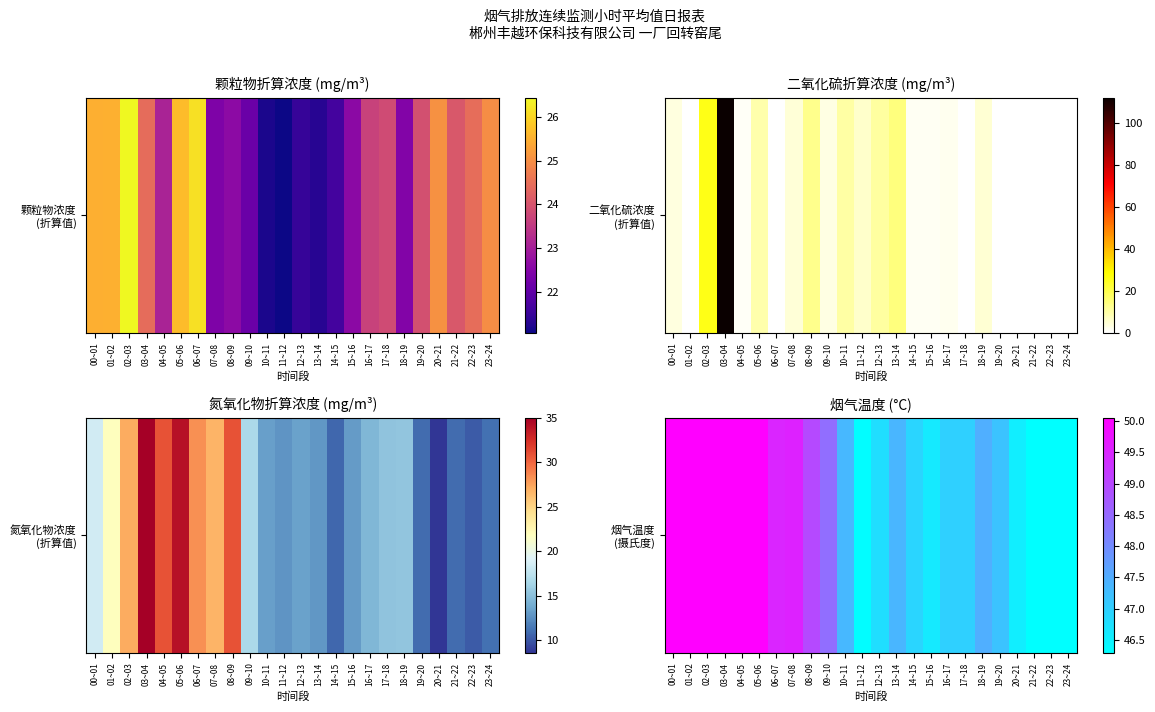

The chart shows a value of 82.3 at 21~22. True or false?

False